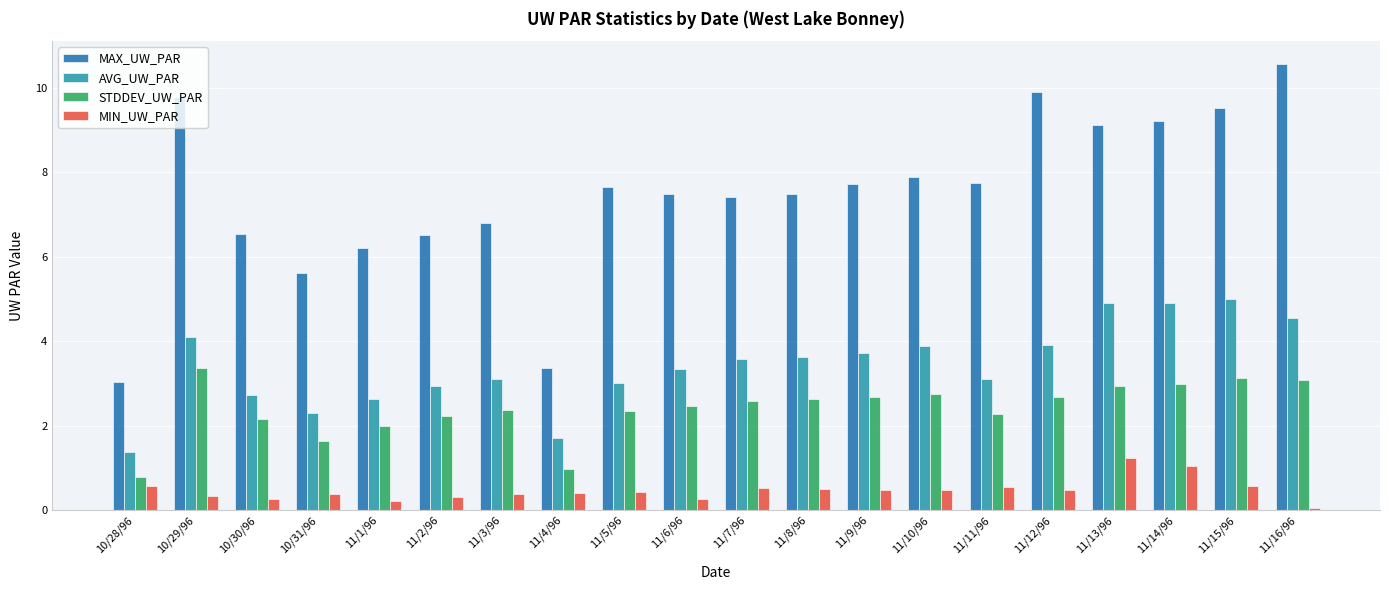

Which label corresponds to the smallest value in the chart?

11/16/96